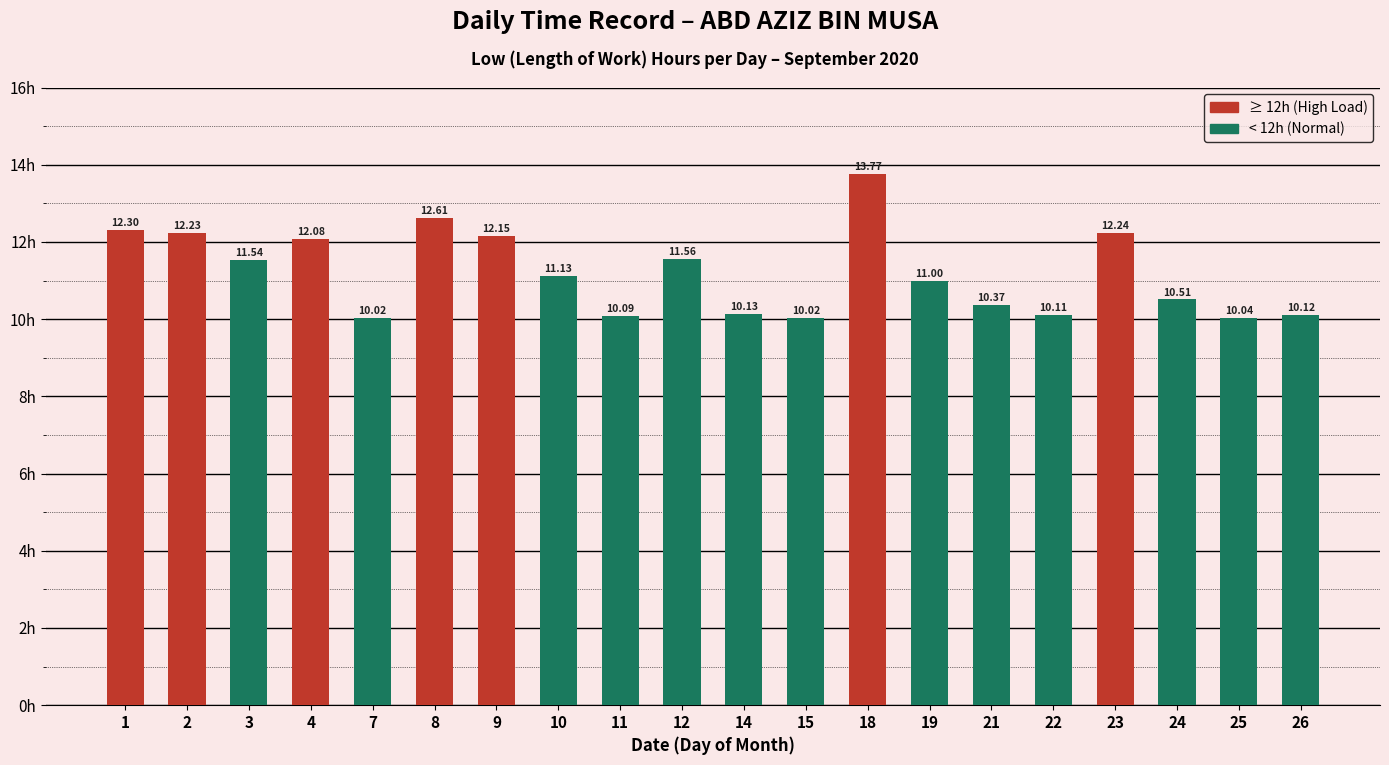

What is the approximate value at 26?

10.1